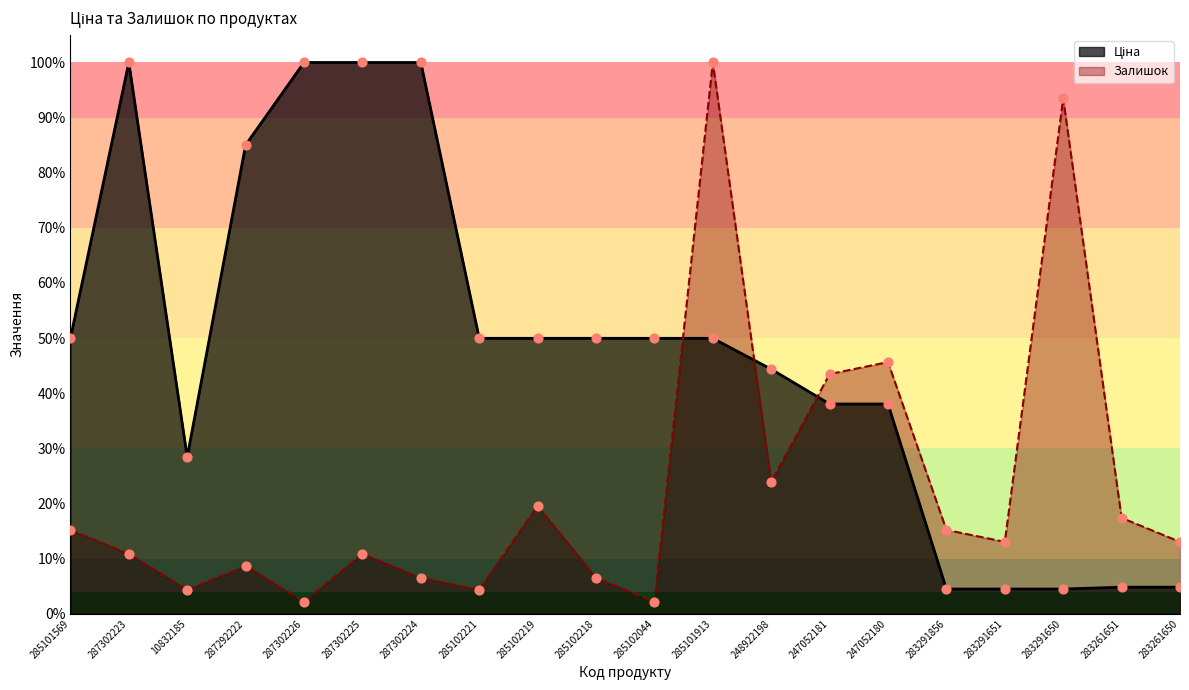

Which series has the largest total across all categories?

Ціна